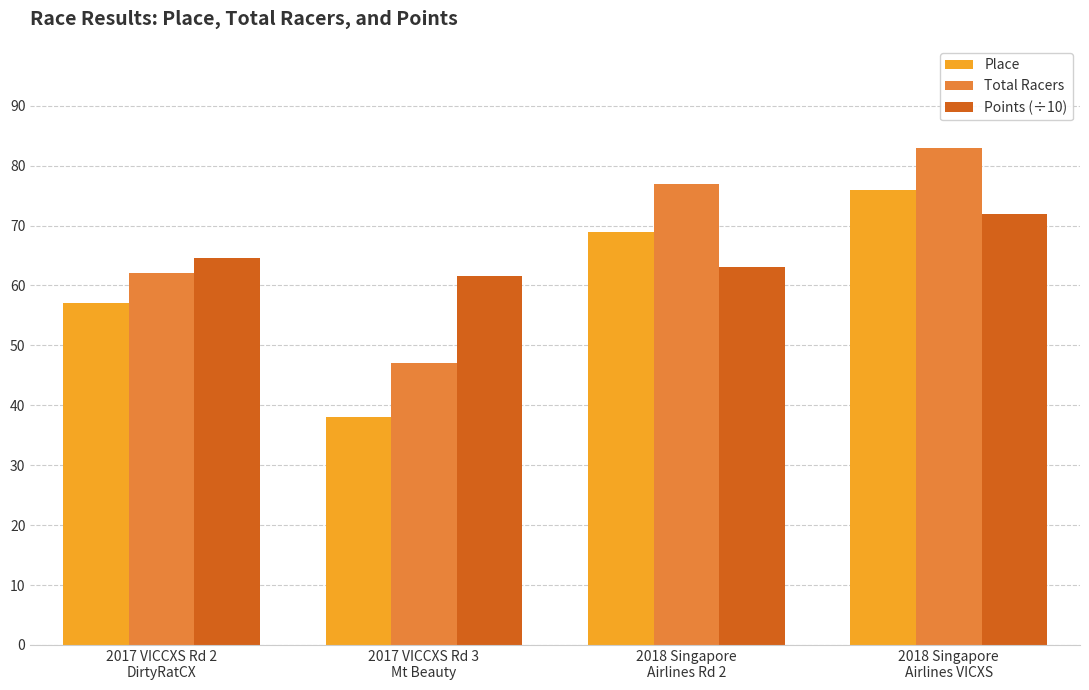

What is the label of the 2nd bar from the right?

2018 Singapore
Airlines Rd 2